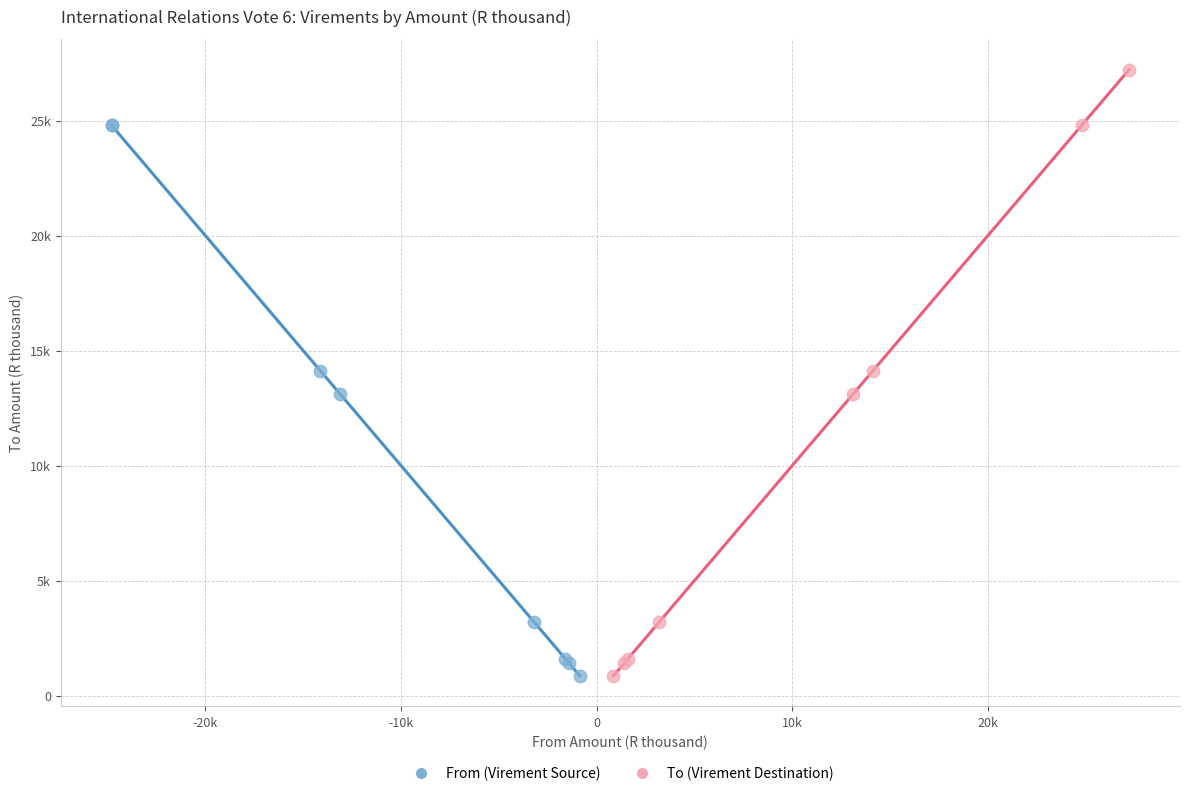

What are all the series names shown in the legend?

From (Virement Source), To (Virement Destination)